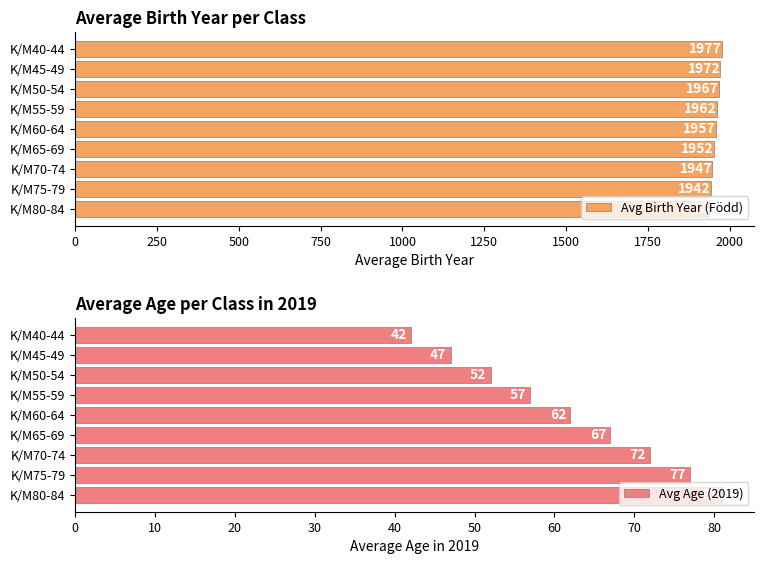

What are all the series names shown in the legend?

Avg Birth Year (Född), Avg Age (2019)